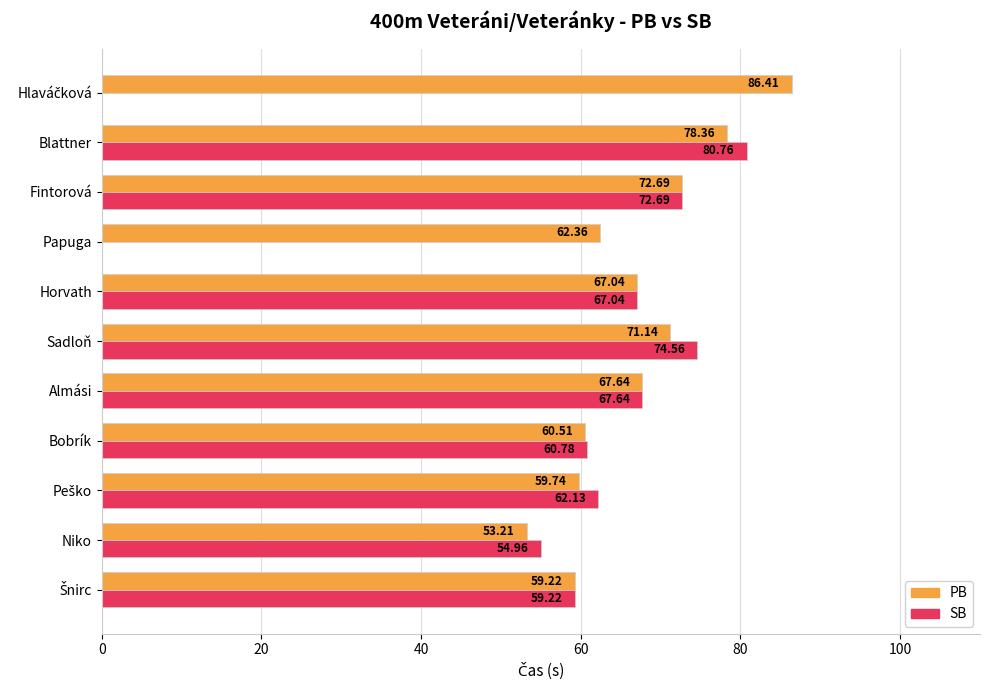

What are all the series names shown in the legend?

PB, SB